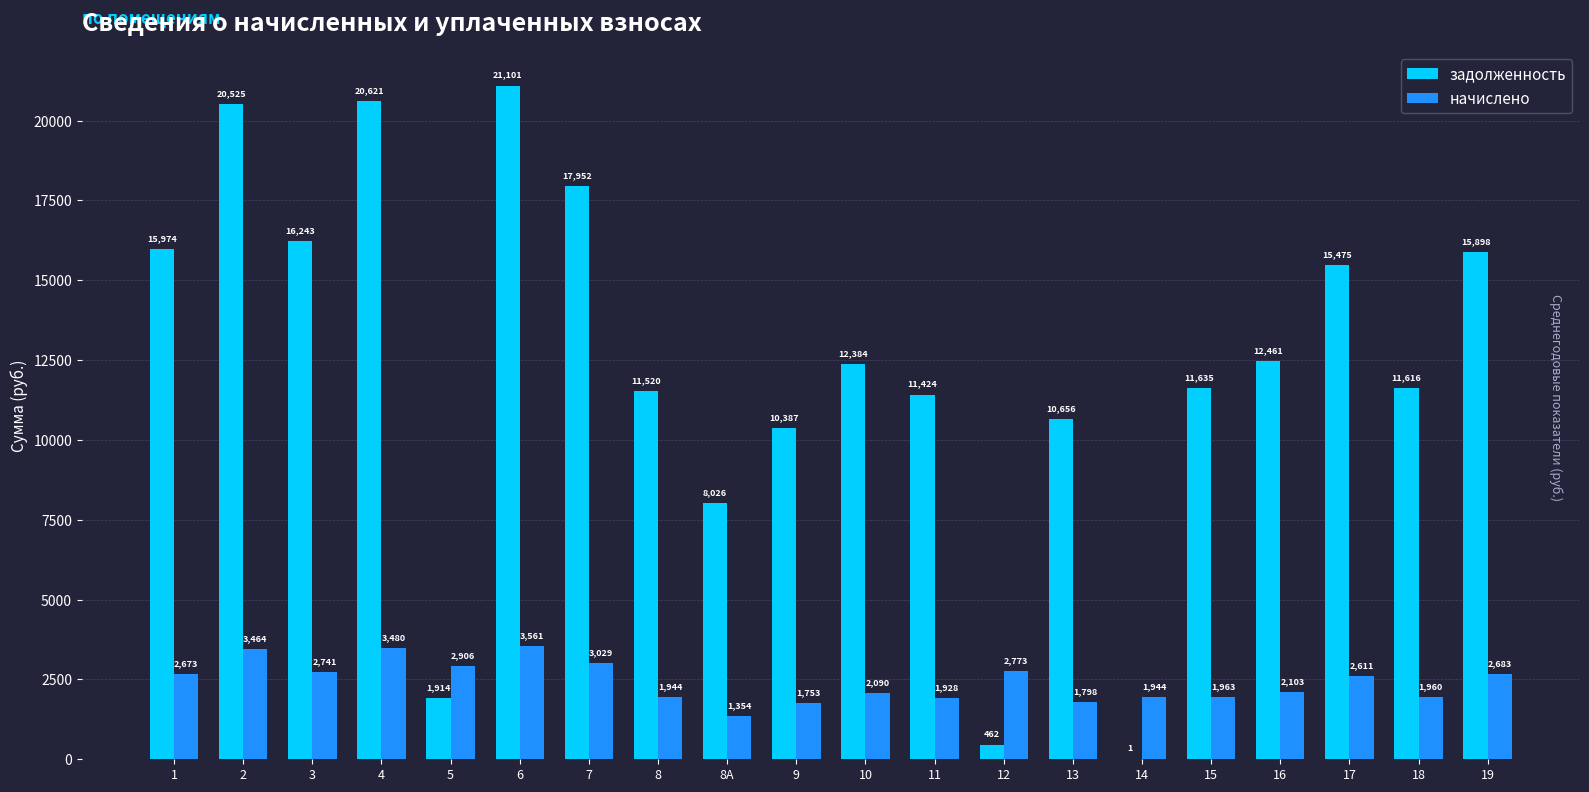

Where does the начислено series first go above 2611?

1